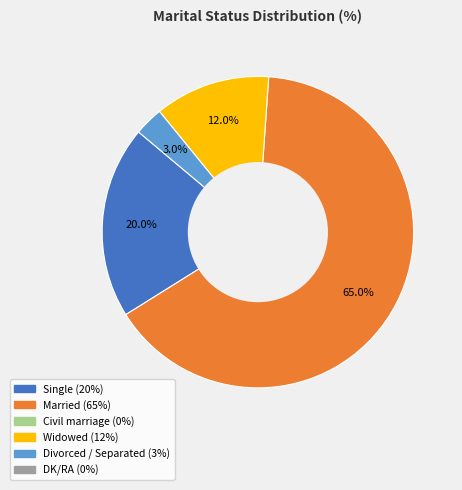

Does any single category account for the majority?

Yes